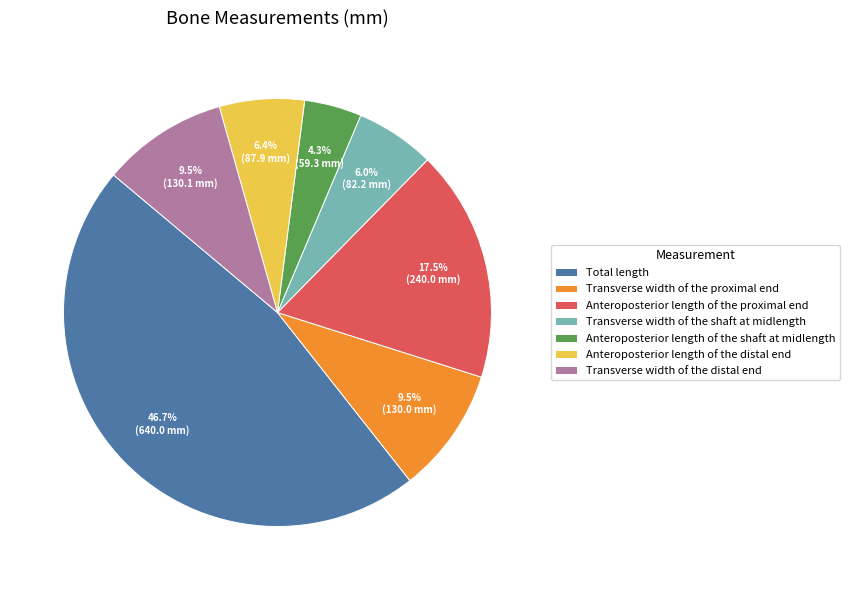

What is the smallest slice in the pie chart?

Anteroposterior length of the shaft at midlength